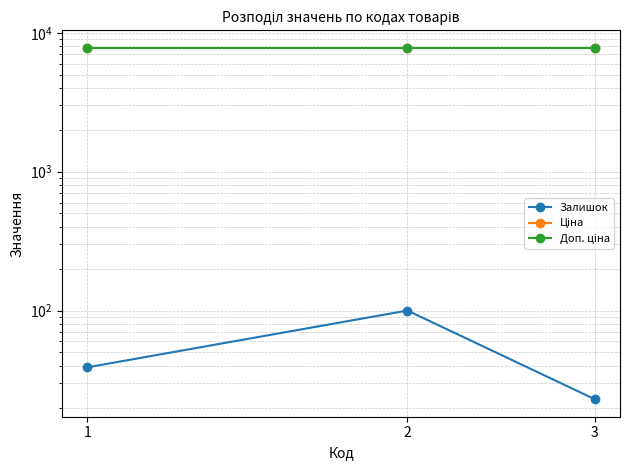

True or false: Ціна has a value of 5232.2 at 1.

False